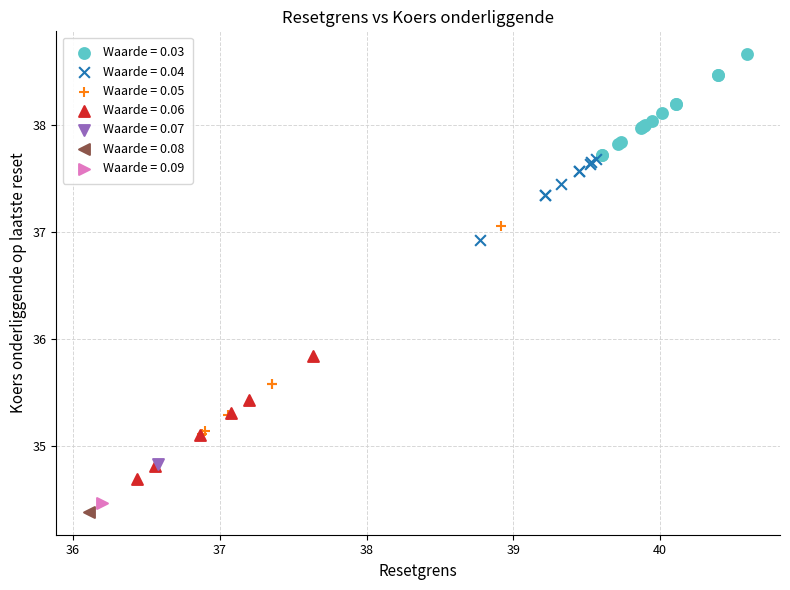

What are all the series names shown in the legend?

Waarde = 0.03, Waarde = 0.04, Waarde = 0.05, Waarde = 0.06, Waarde = 0.07, Waarde = 0.08, Waarde = 0.09